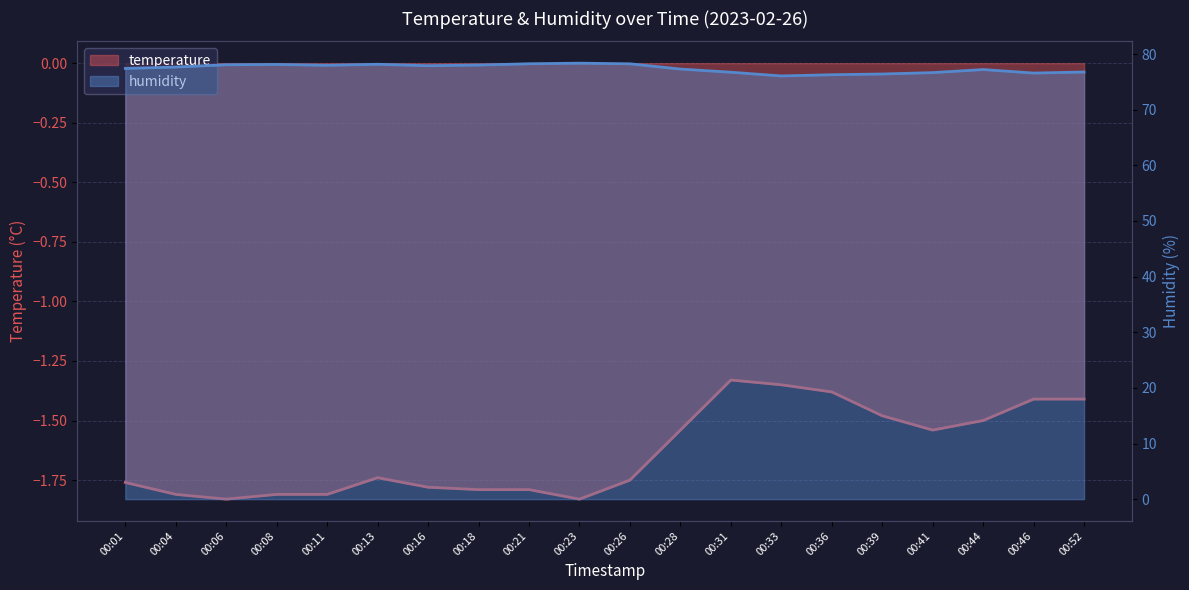

The value of humidity at 00:18 is 78.0. True or false?

True